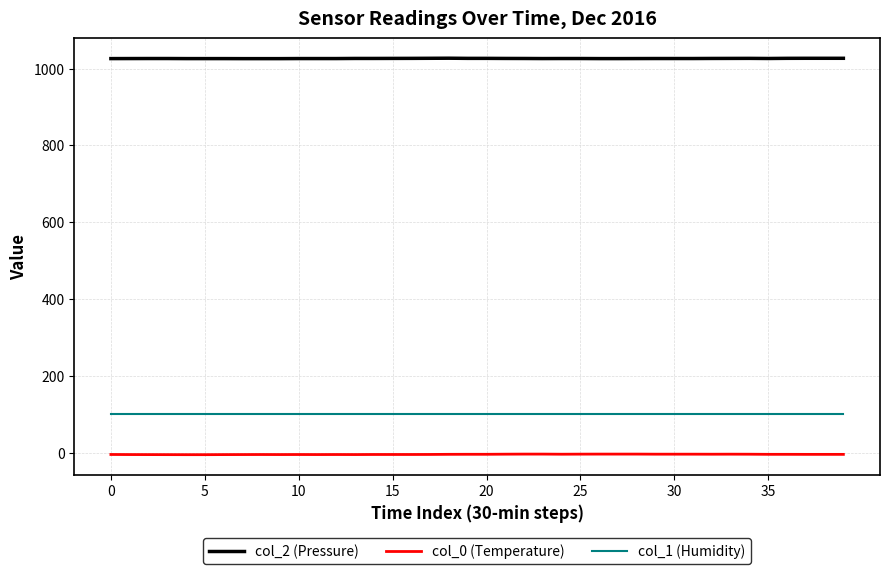

List the series in order of their peak value, lowest first.

col_0 (Temperature), col_1 (Humidity), col_2 (Pressure)